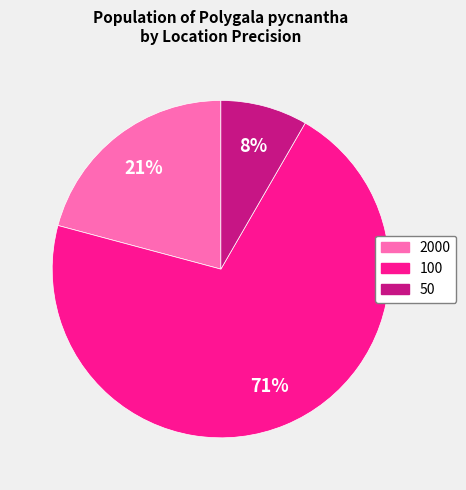

To the nearest percent, what is the average slice percentage?

33%